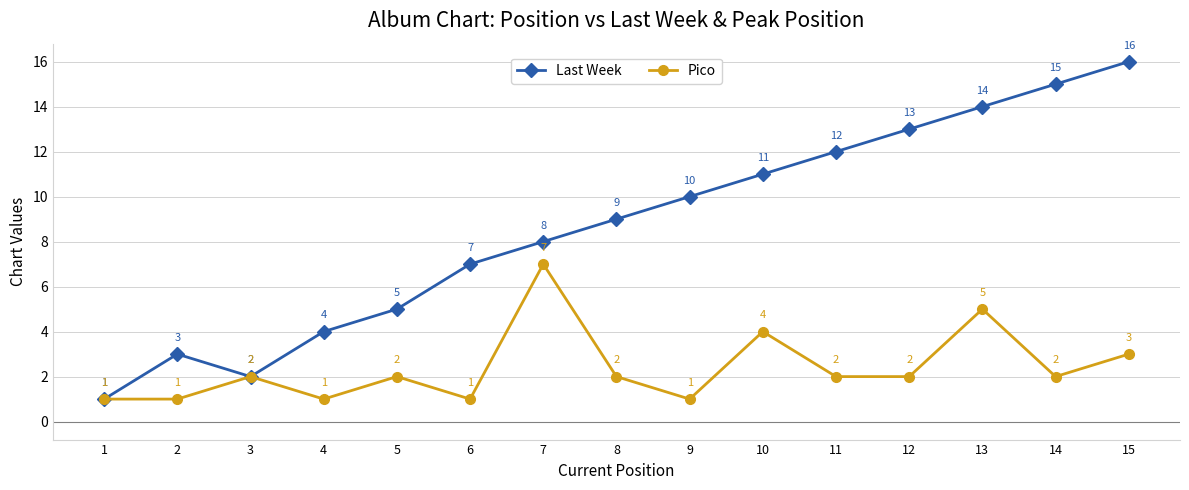

Is this an area chart (filled region under the line)?

No